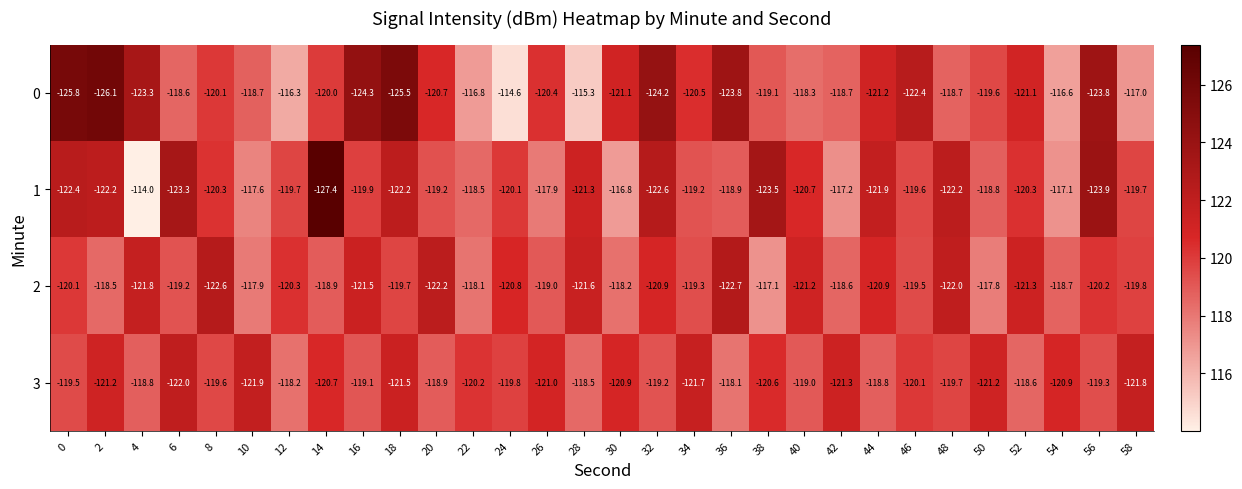

Which series has the widest spread of values?

1